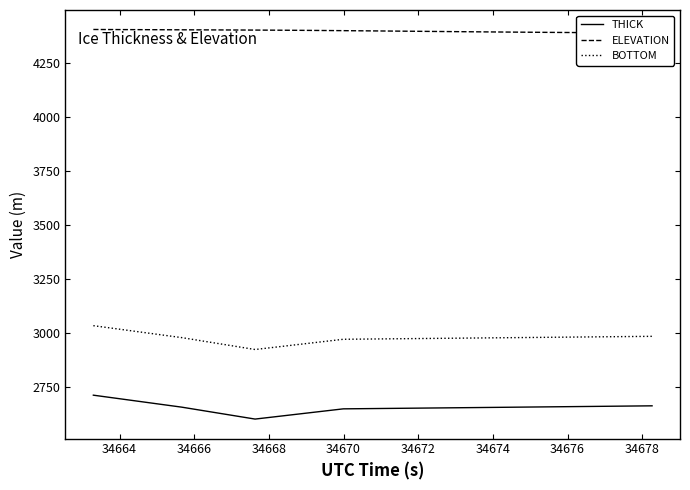

True or false: THICK and BOTTOM intersect in this chart.

False